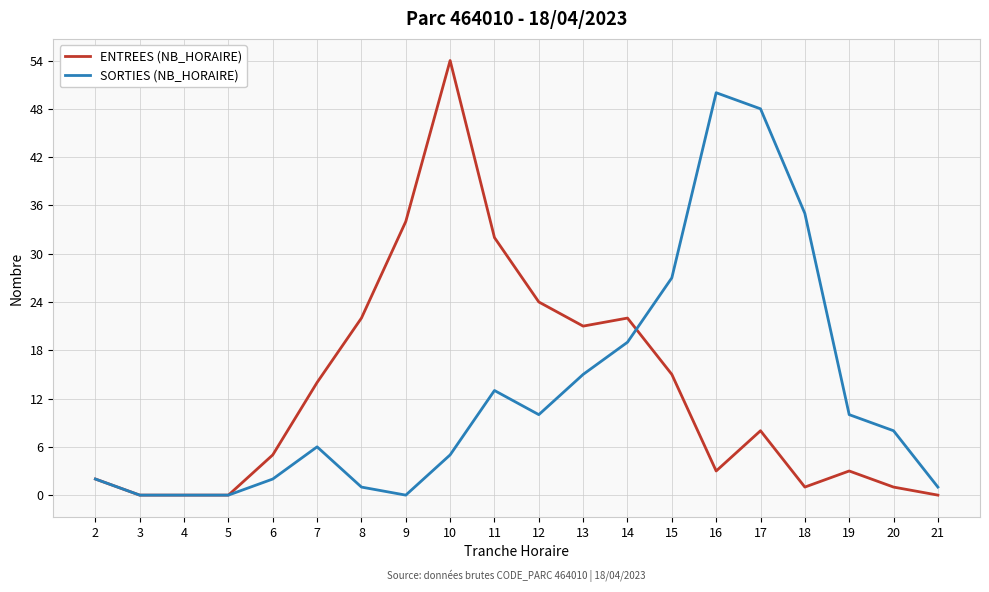

Is the value of ENTREES (NB_HORAIRE) at 18 greater than the value of SORTIES (NB_HORAIRE) at 10?

No